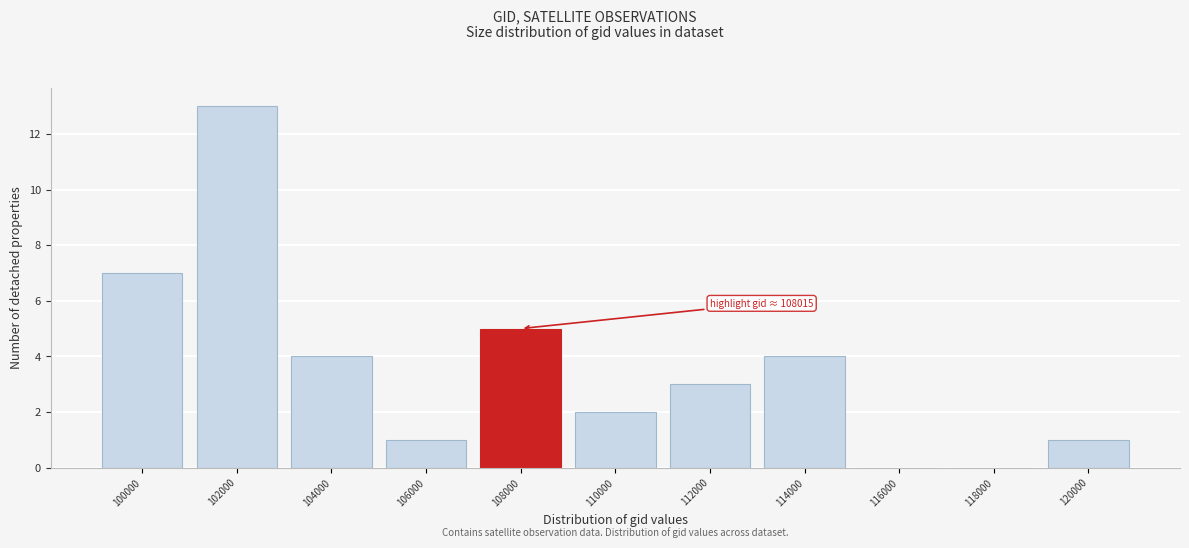

Reading left to right, extract all data points from this chart.

100000=7	102000=13	104000=4	106000=1	108000=5	110000=2	112000=3	114000=4	116000=0	118000=0	120000=1